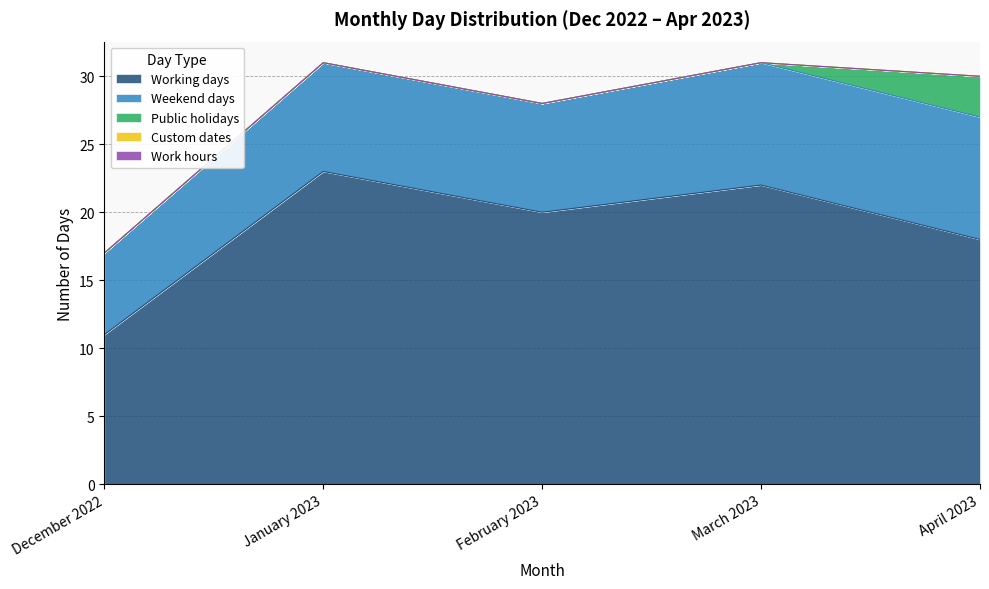

Reading right to left, what are all the values shown in this chart?

Working days: April 2023=18	March 2023=22	February 2023=20	January 2023=23	December 2022=11
Weekend days: April 2023=9	March 2023=9	February 2023=8	January 2023=8	December 2022=6
Public holidays: April 2023=3	March 2023=0	February 2023=0	January 2023=0	December 2022=0
Custom dates: April 2023=0	March 2023=0	February 2023=0	January 2023=0	December 2022=0
Work hours: April 2023=0	March 2023=0	February 2023=0	January 2023=0	December 2022=0